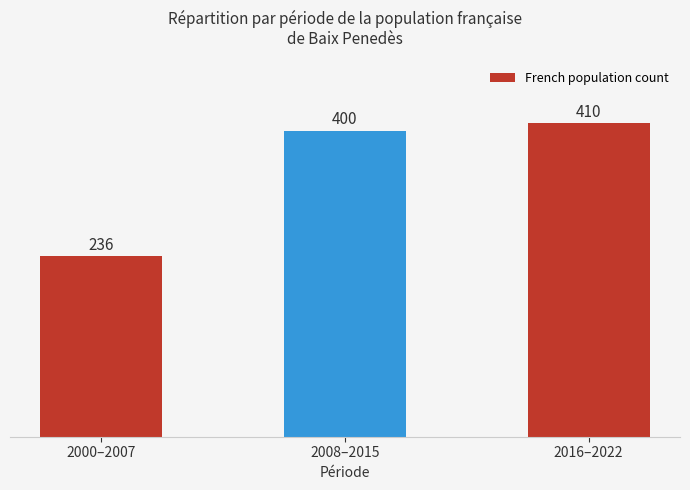

What is the difference between the maximum and second lowest values?

10